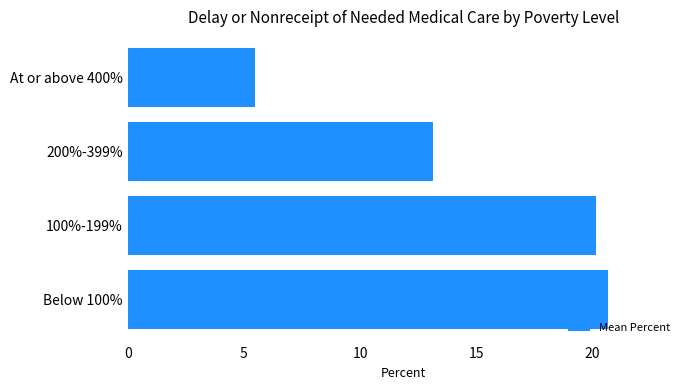

Reading bottom to top, what are all the values shown in this chart?

20.7	20.2	13.1	5.5